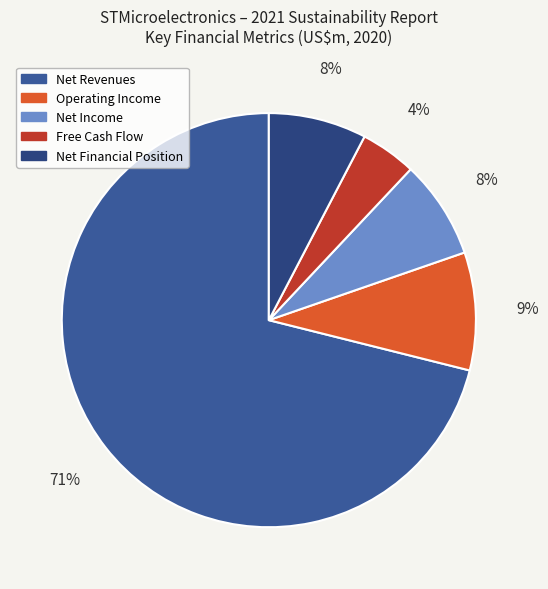

What is the change in value from Free Cash Flow to Net Financial Position?

+472